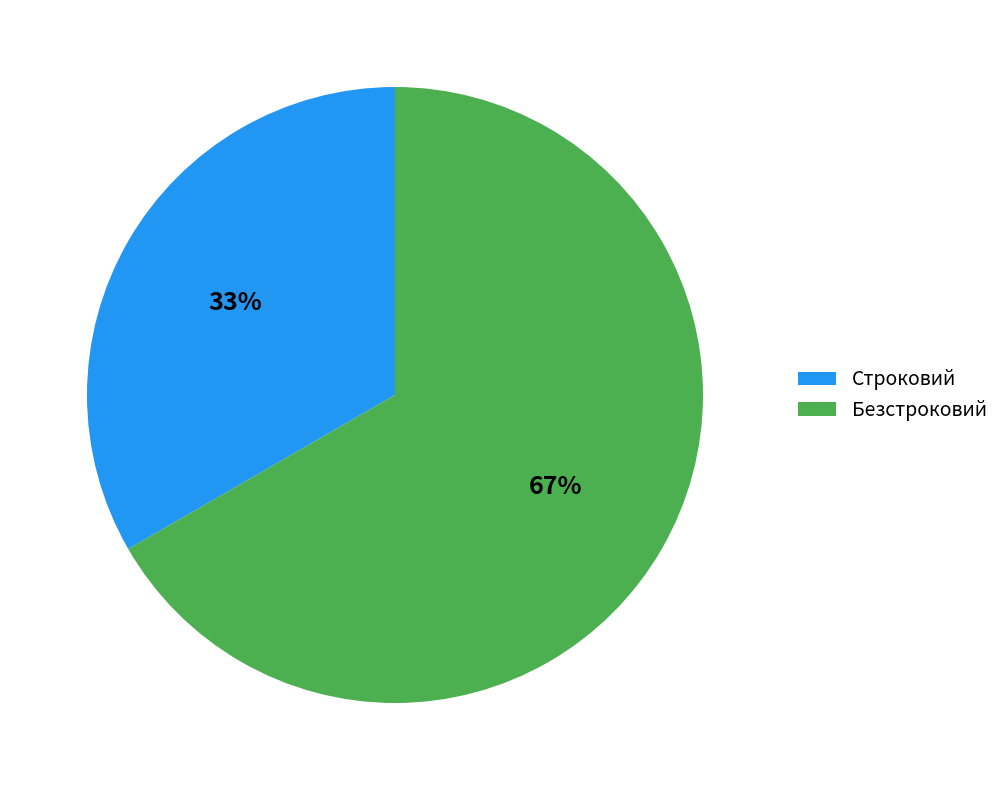

Rank the categories by value from lowest to highest.

Строковий, Безстроковий